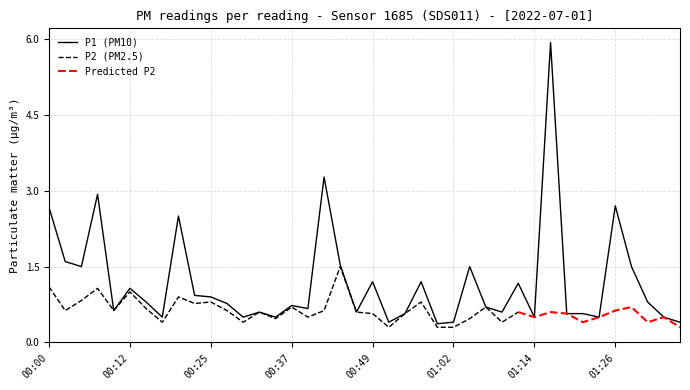

What is the label of the 37th point from the left?

01:29